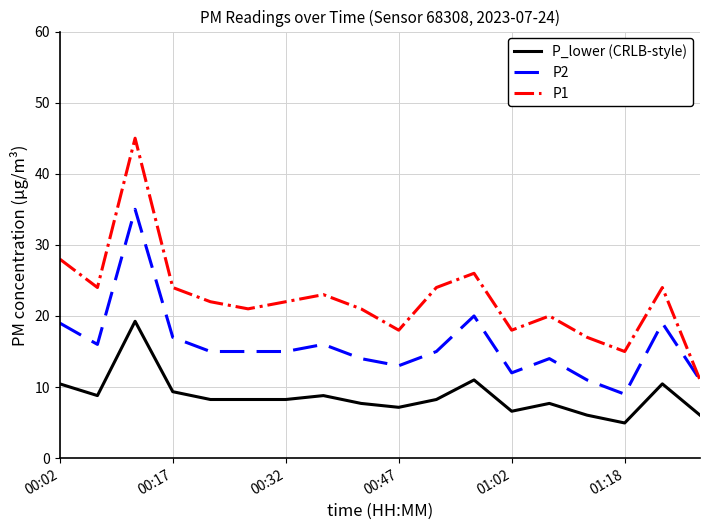

In P2, how many points are higher than both neighbors (excluding endpoints)?

5